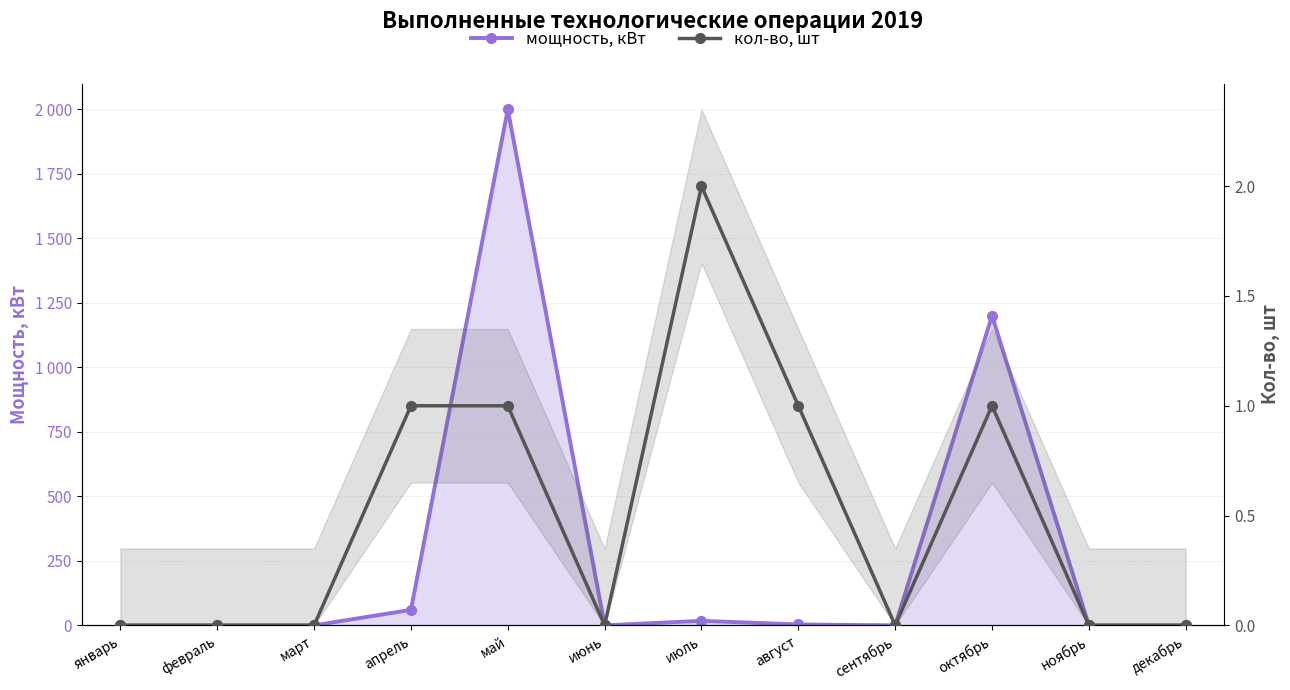

What is the label of the 10th point from the right?

март